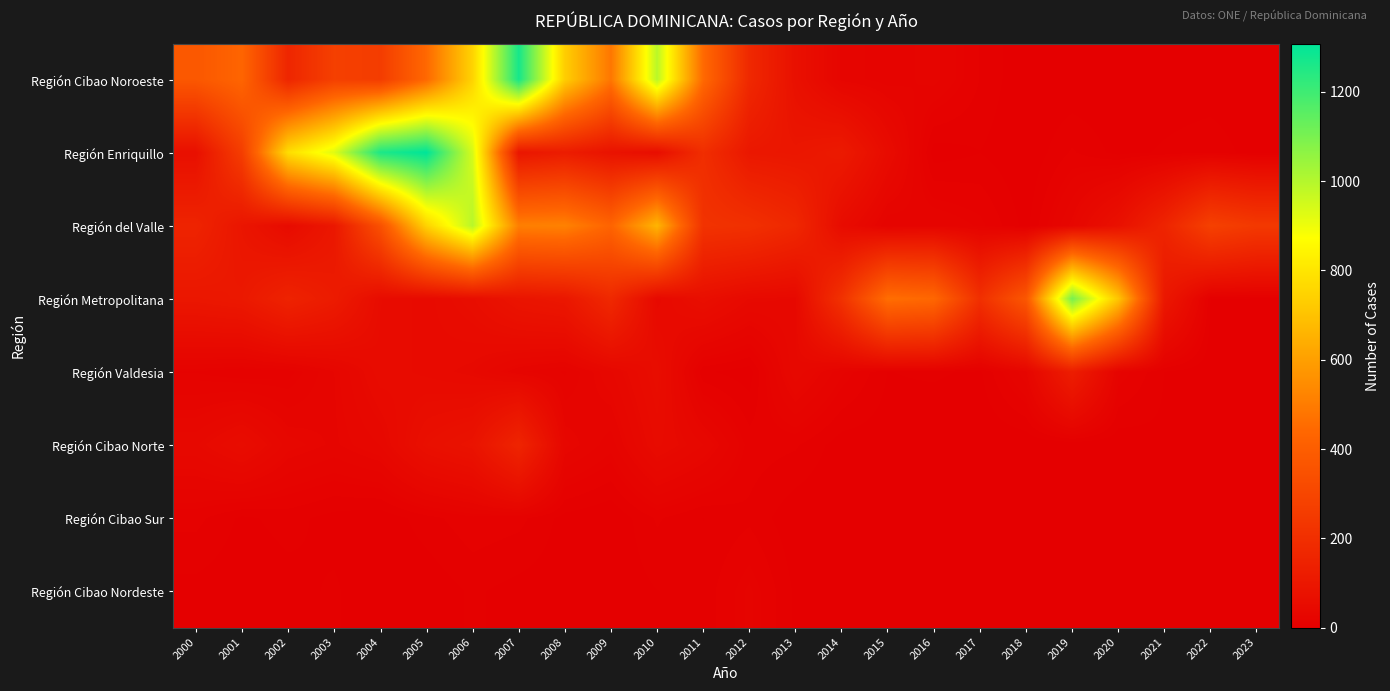

Rank the series by their maximum value, from highest to lowest.

Región Enriquillo, Región Cibao Noroeste, Región Metropolitana, Región del Valle, Región Cibao Norte, Región Valdesia, Región Cibao Nordeste, Región Cibao Sur